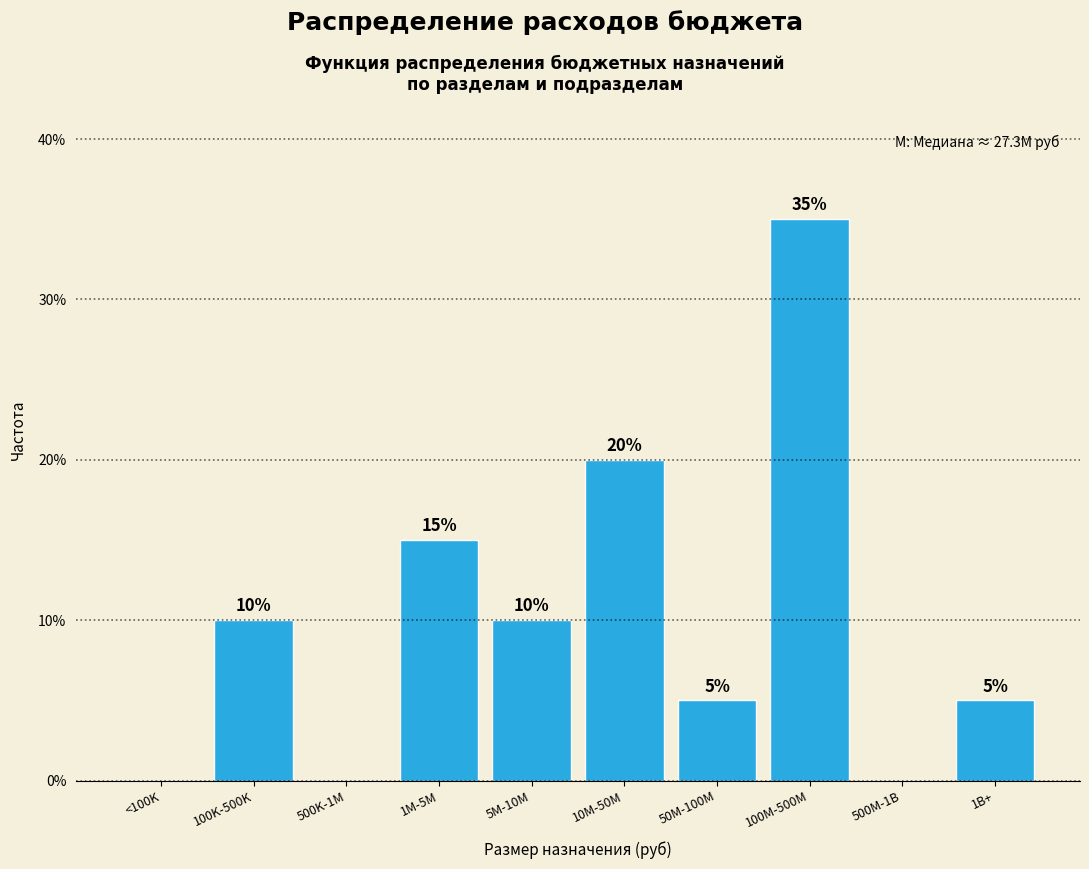

Reading left to right, extract all data points from this chart.

<100K=0	100K-500K=10	500K-1M=0	1M-5M=15	5M-10M=10	10M-50M=20	50M-100M=5	100M-500M=35	500M-1B=0	1B+=5